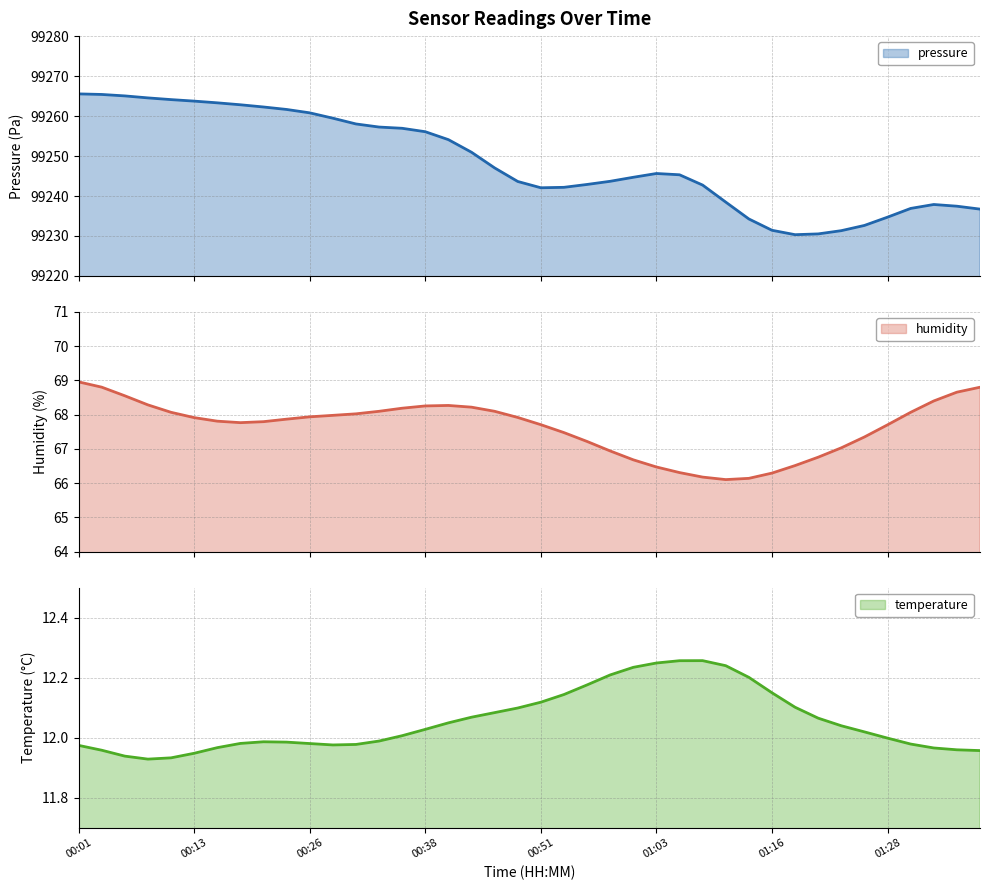

Rank the series by their maximum value, from lowest to highest.

temperature_line, humidity_line, pressure_line